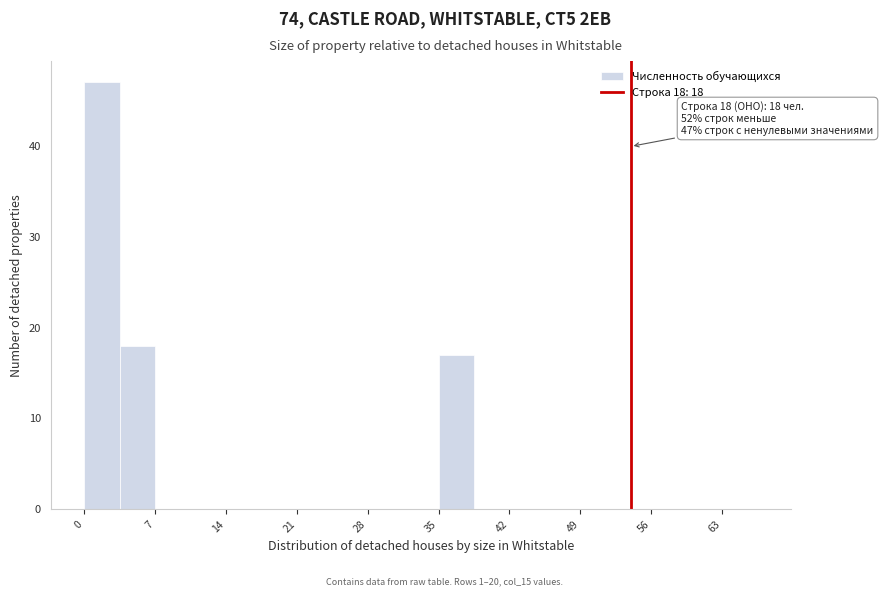

Read against the x-axis, roughly where is the centre of the tallest bar?

2